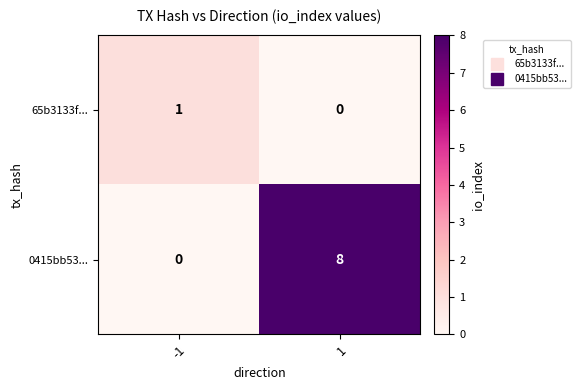

How many data points in 65b3133f... are less than 1?

1